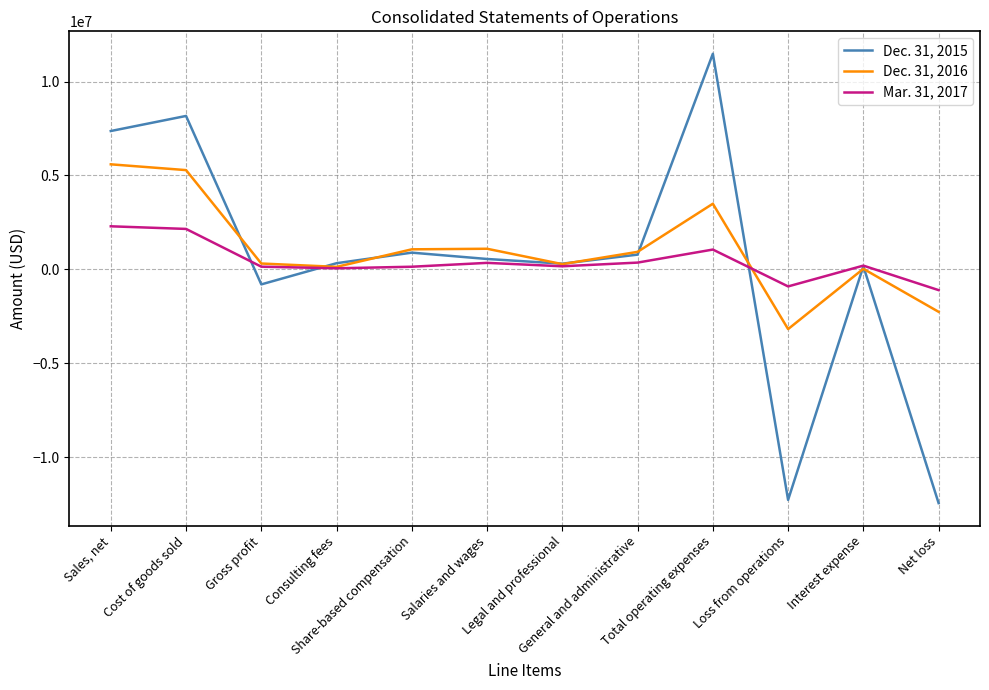

Which series has the widest spread of values?

Dec. 31, 2015